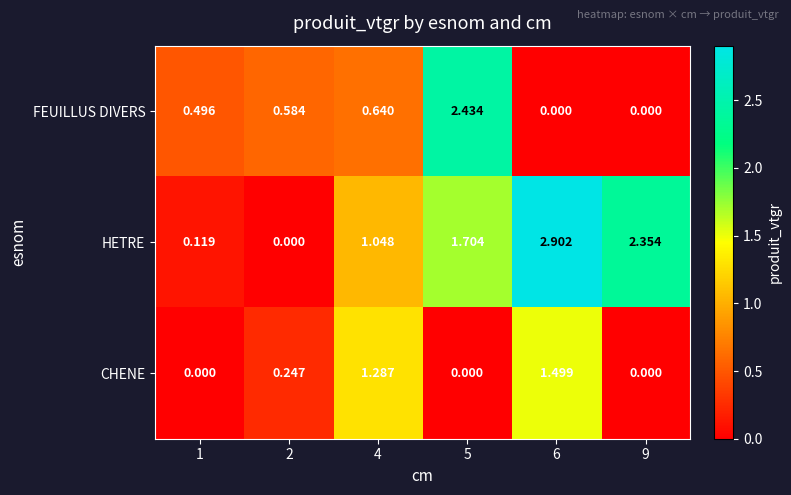

Is the value of FEUILLUS DIVERS at 1 greater than the value of HETRE at 6?

No